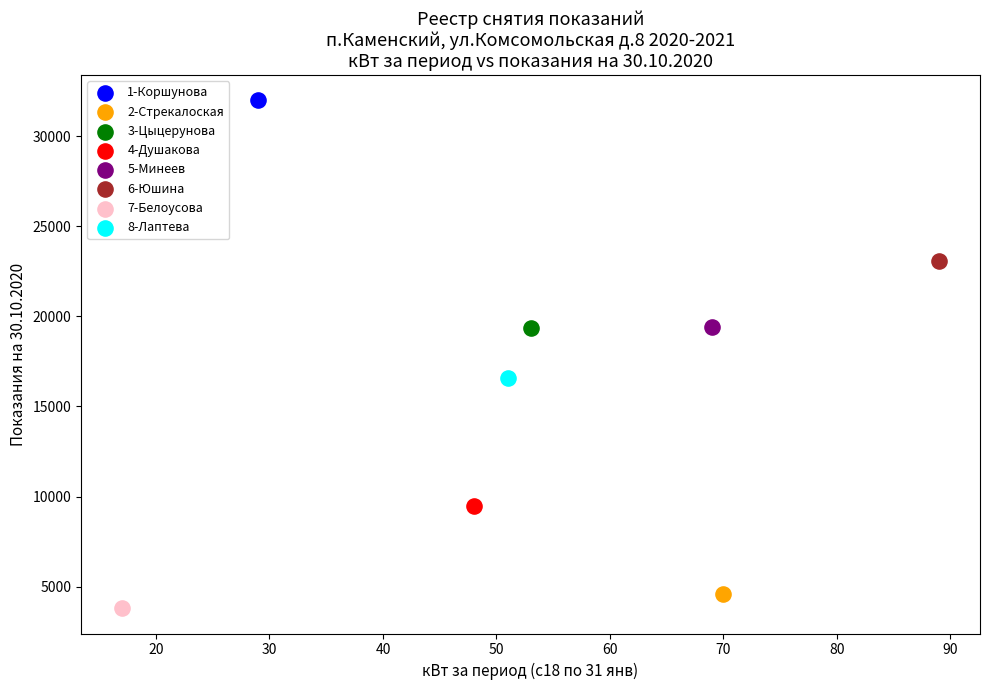

What are all the series names shown in the legend?

1-Коршунова, 2-Стрекалоская, 3-Цыцерунова, 4-Душакова, 5-Минеев, 6-Юшина, 7-Белоусова, 8-Лаптева